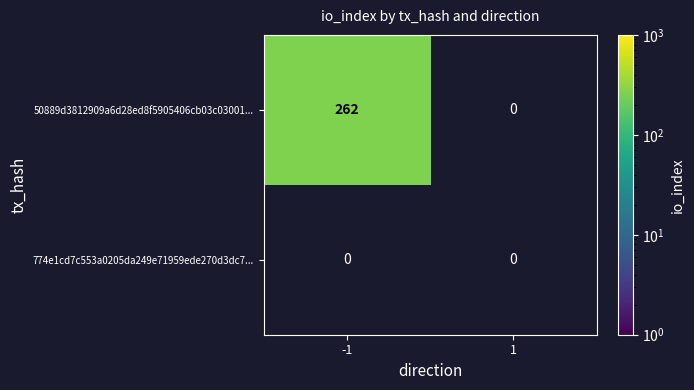

What is the sum of the 50889d3812909a6d28ed8f5905406cb03c03001... values at -1 and 1?

262